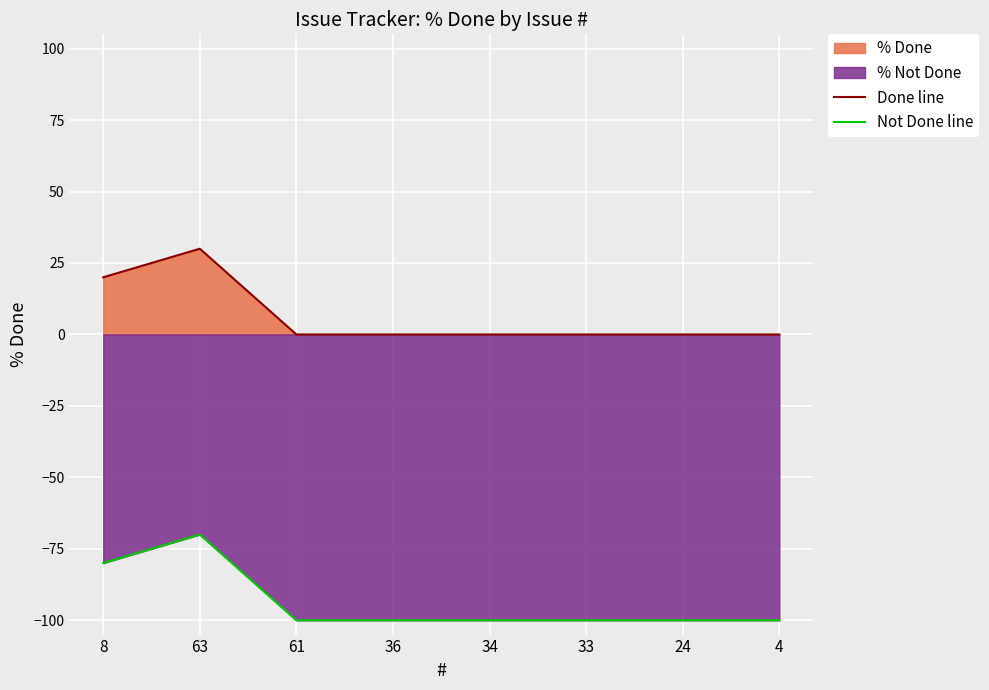

What is the total value across all series at 24?

-100